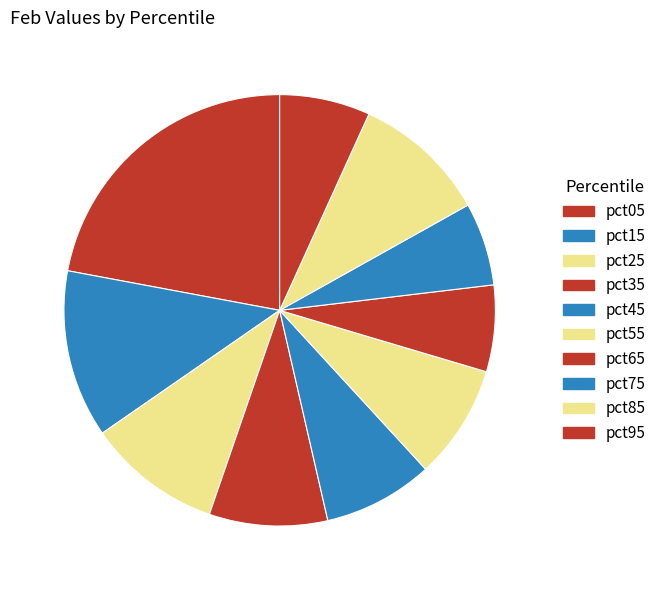

How many segments does this pie chart have?

10